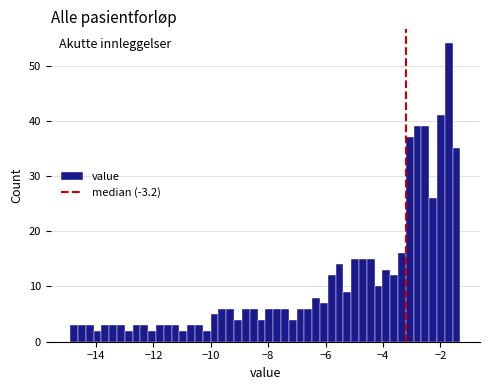

Read against the x-axis, roughly where is the centre of the tallest bar?

-1.8